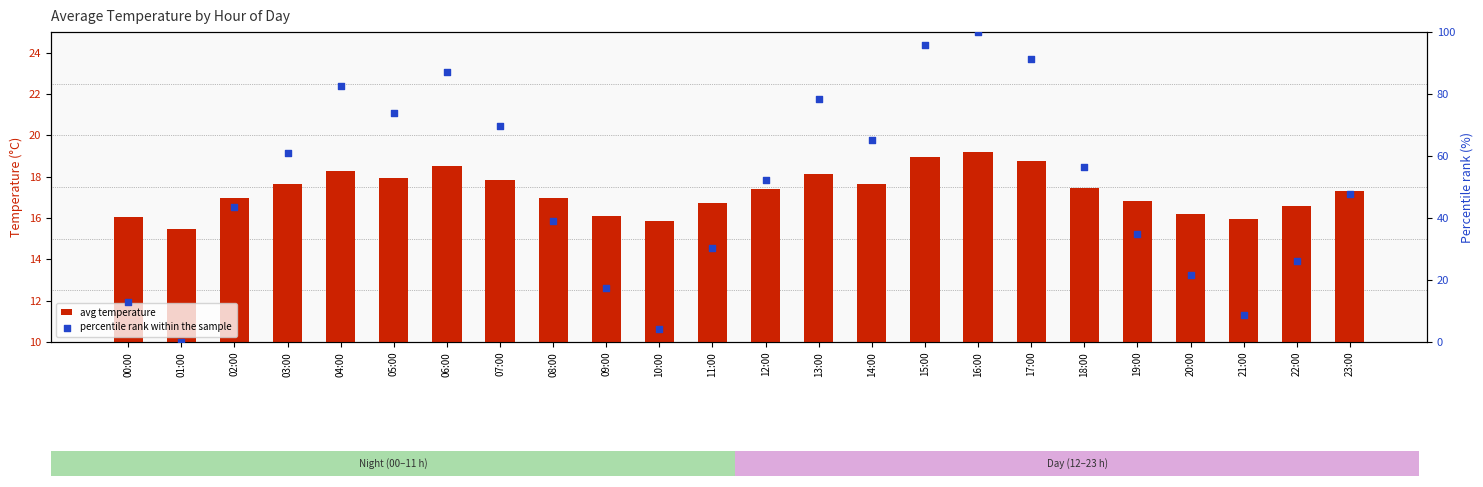

What are all the series names shown in the legend?

avg temperature, percentile rank within the sample